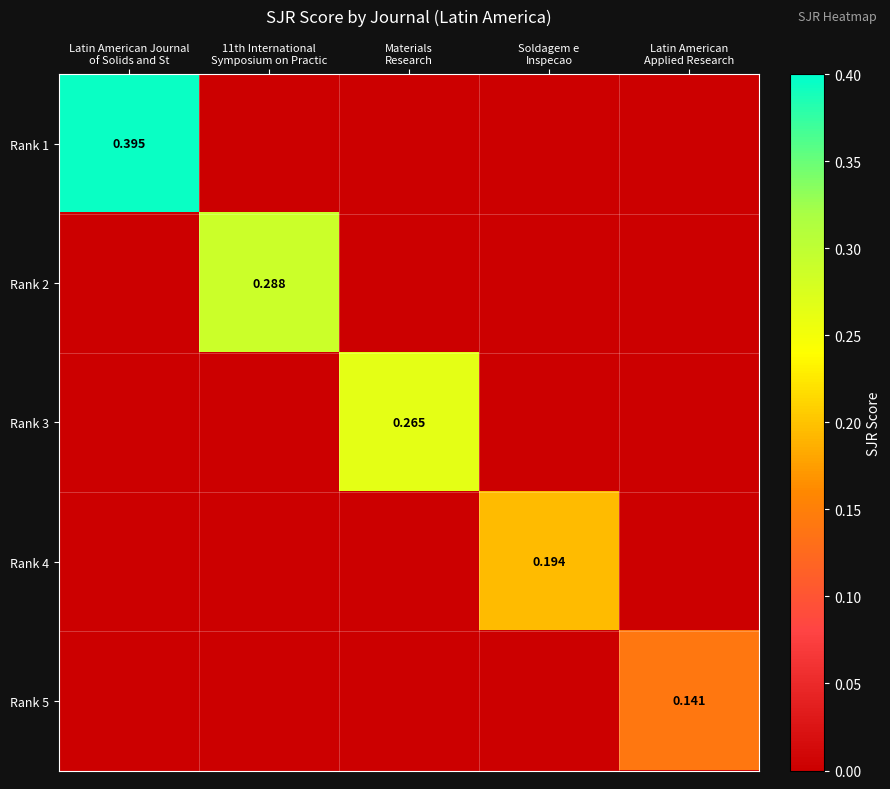

What is the sum of all Rank 1 values?

0.4